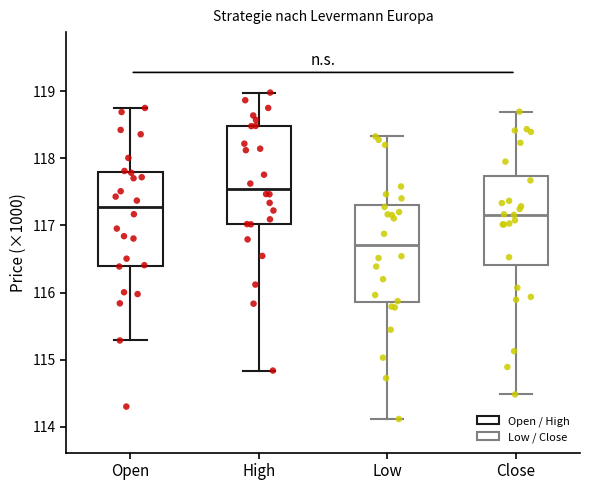

Reading left to right, read every box against the y-axis: the position of its median line, the range the box covers, and the ends of its whiskers. The values are not printed on the chart, so give them approximately, as read against the axis.

Open: median 117.3, box 116.4 to 117.8, whiskers 115.3 to 118.7
High: median 117.5, box 117.0 to 118.5, whiskers 114.8 to 119.0
Low: median 116.7, box 115.9 to 117.3, whiskers 114.1 to 118.3
Close: median 117.2, box 116.4 to 117.7, whiskers 114.5 to 118.7